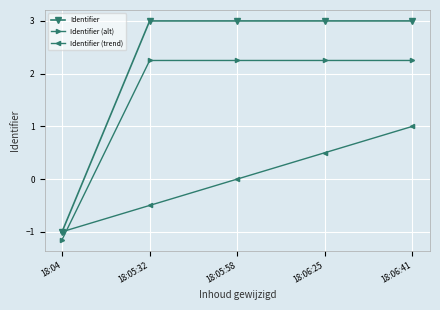

Which series has the largest total across all categories?

Identifier